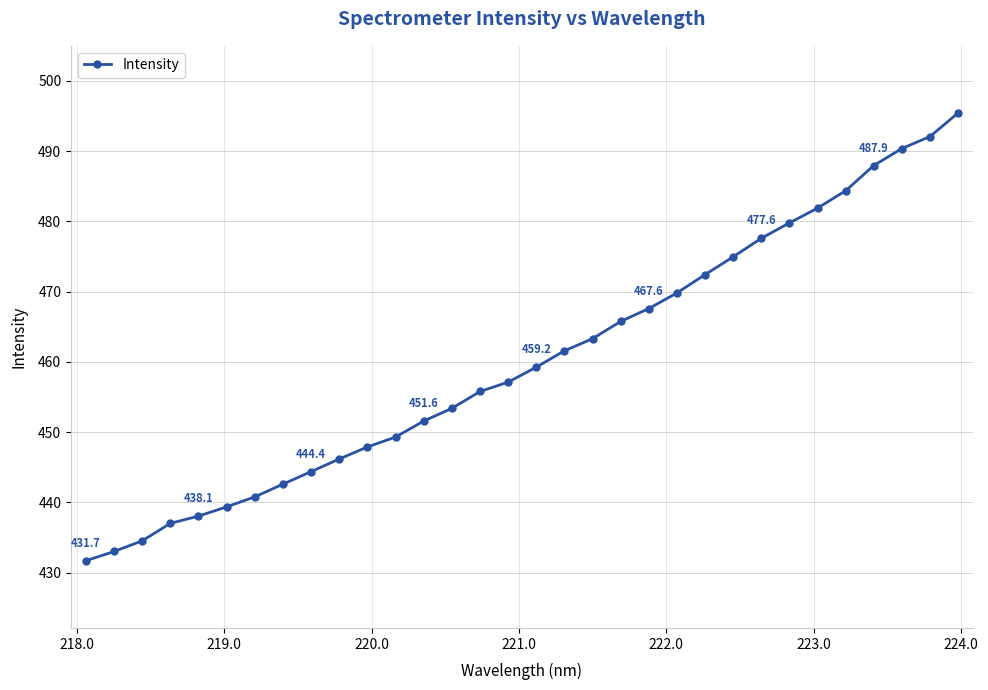

How many data points are less than 459?

16